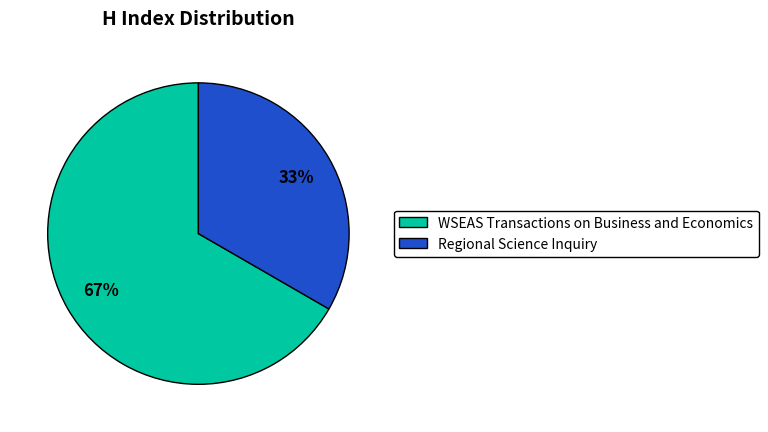

Count the number of slices in the pie.

2